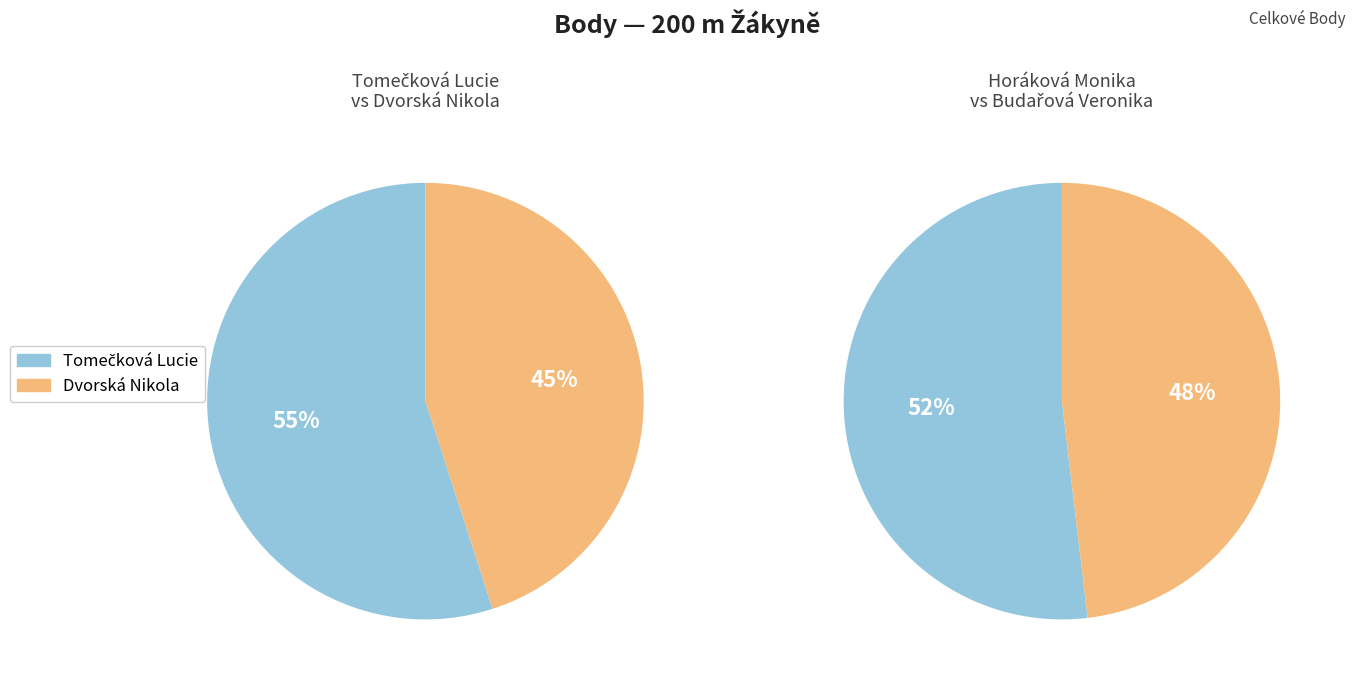

The Budařová Veronika slice represents 32% of the pie. True or false?

False